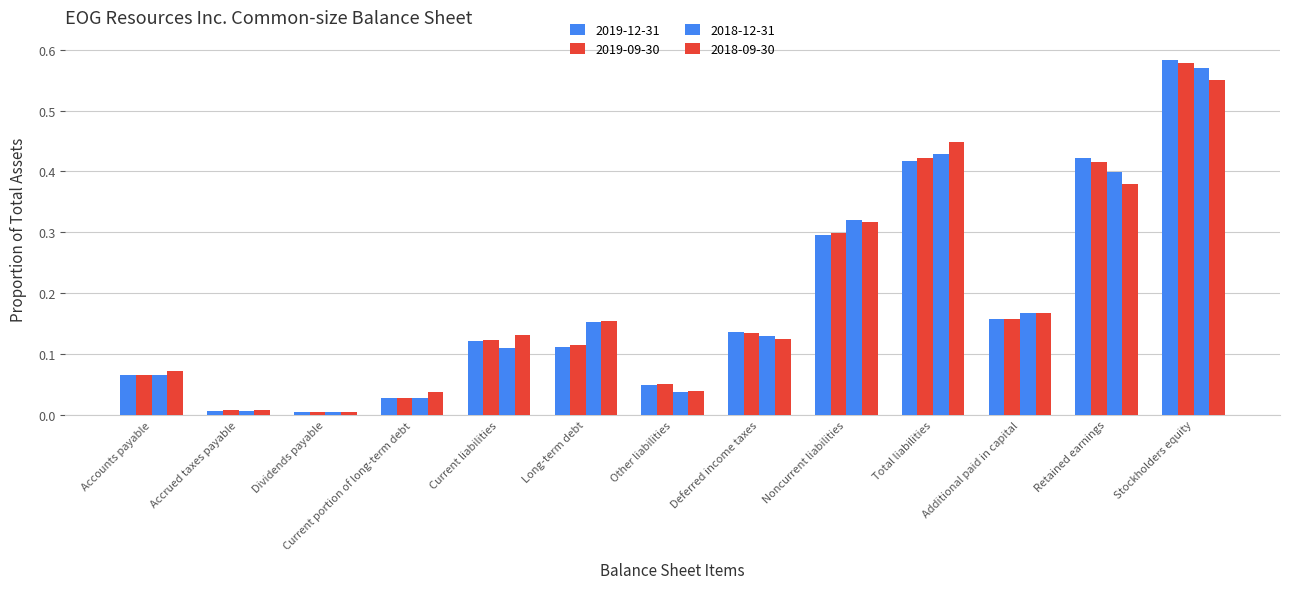

What is the label of the 3rd bar from the right?

Additional paid in capital